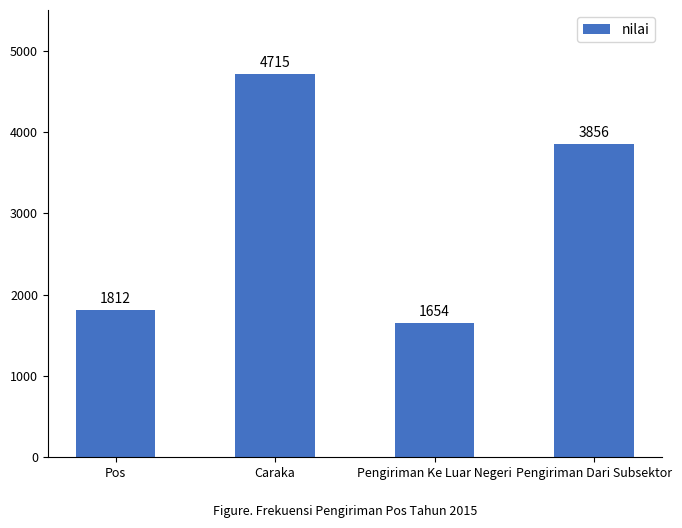

What is the change in value from Caraka to Pengiriman Dari Subsektor?

-859